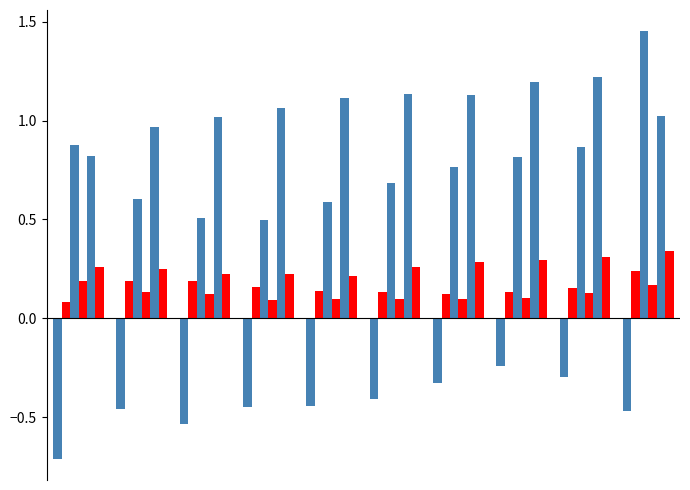

Are the bars horizontal?

No